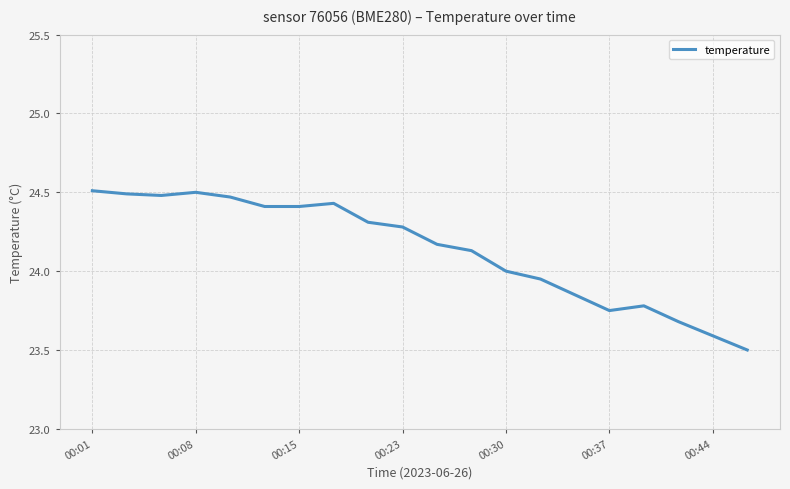

What is the minimum value shown in the chart?

23.5